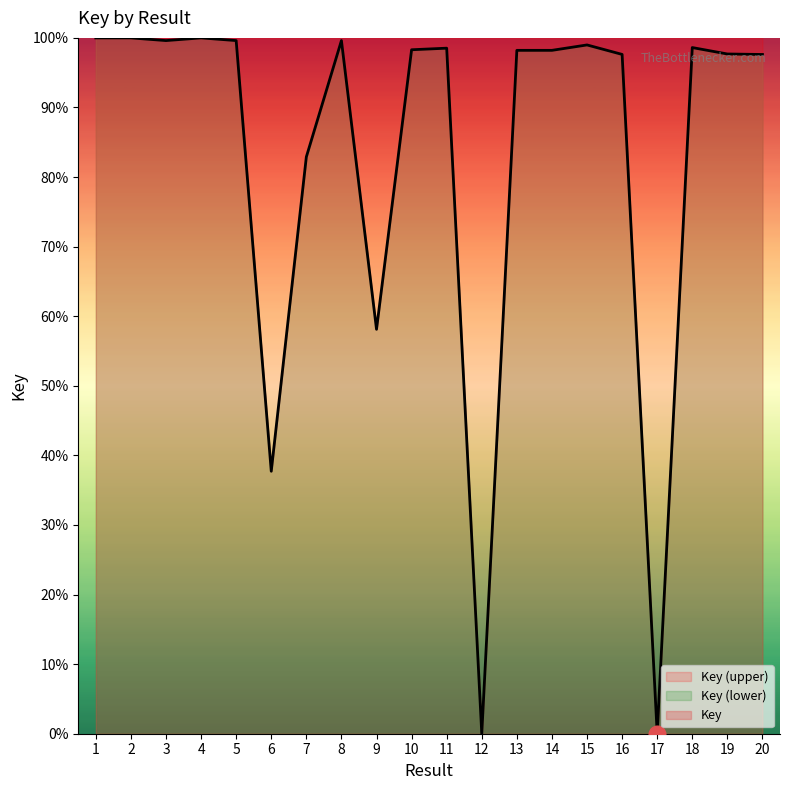

What is the difference between the maximum and minimum values?

100.0